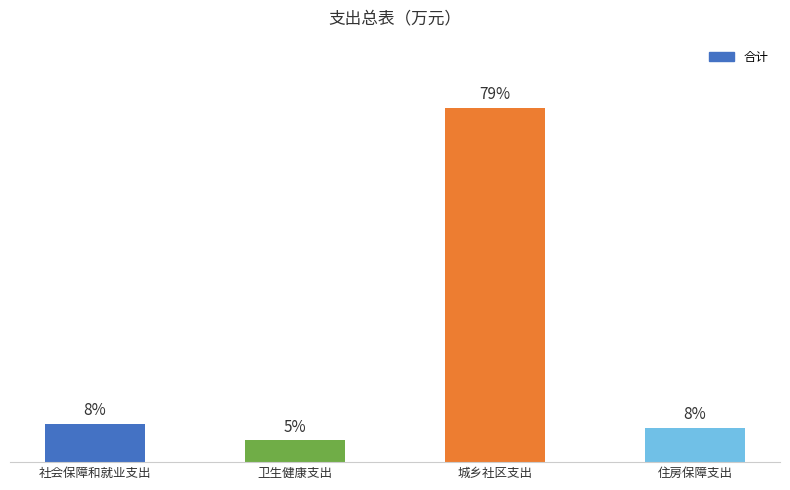

Does the chart contain any negative values?

No